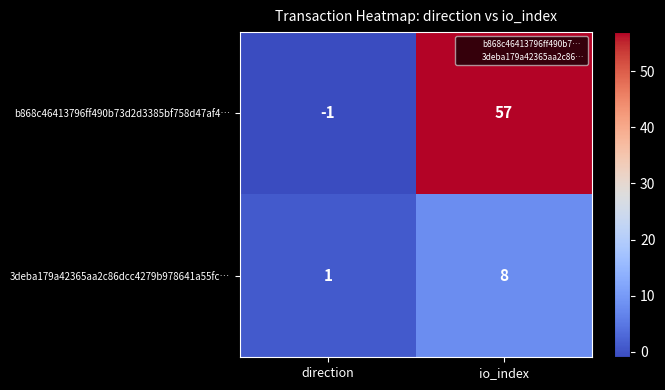

How many data points in 3deba179a42365aa2c86dcc4279b978641a55fc… are less than 8?

1